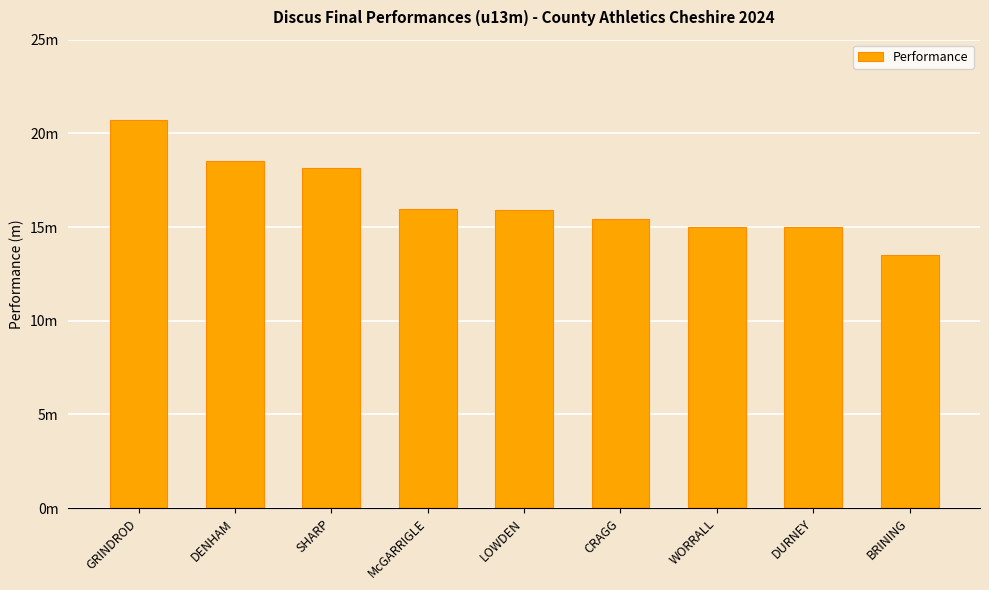

Approximately how many times larger is the value at SHARP compared to LOWDEN?

1.1